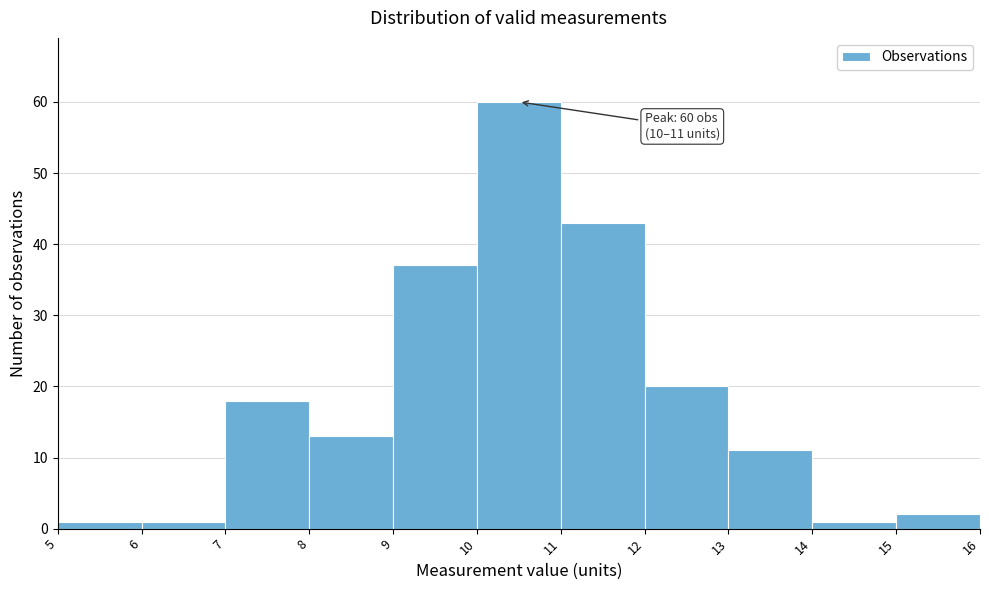

Over which range of the x-axis is the bar tallest?

10 to 11